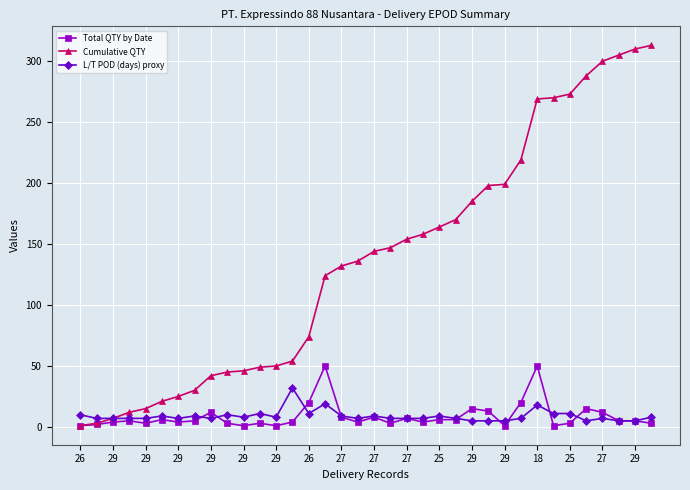

Which series has the widest spread of values?

Cumulative QTY